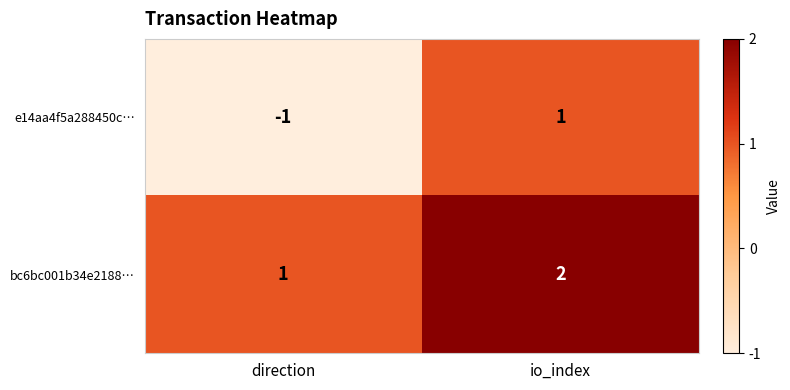

Reading right to left, what are all the values shown in this chart?

e14aa4f5a288450c…: io_index=1	direction=-1
bc6bc001b34e2188…: io_index=2	direction=1